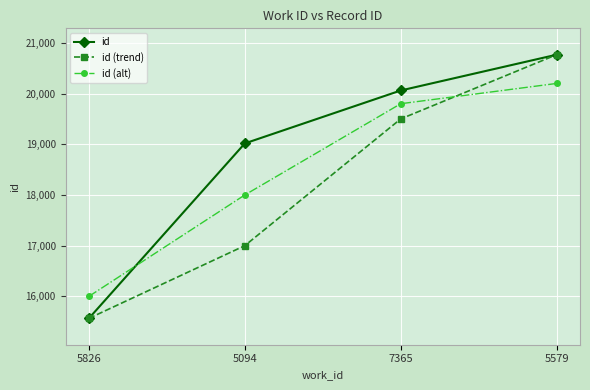

How many values in the id (alt) series are below 19800?

2